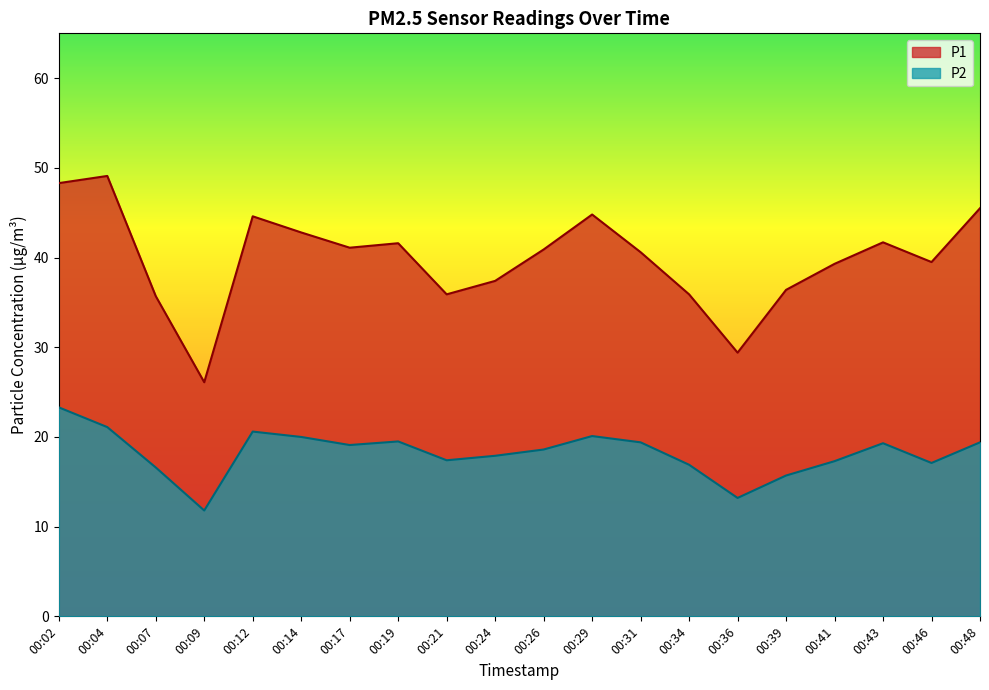

Which category has the lowest value across all series?

00:09